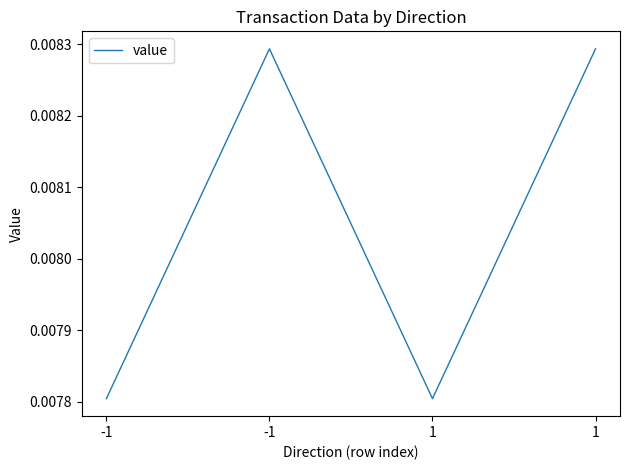

True or false: the data has more than 0 interior local peaks.

True